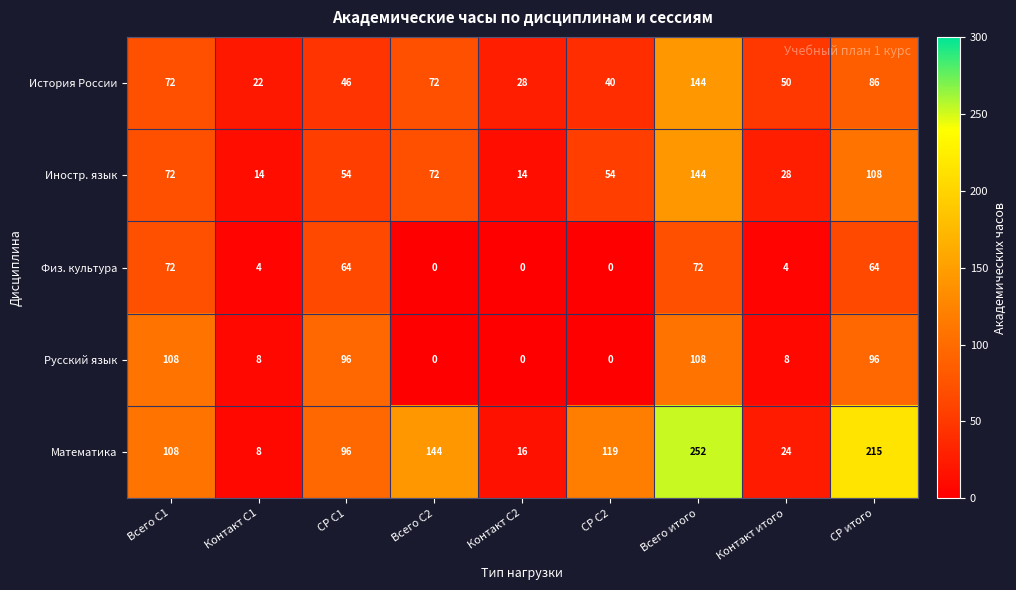

At which category is the sum across all series the highest?

Всего итого